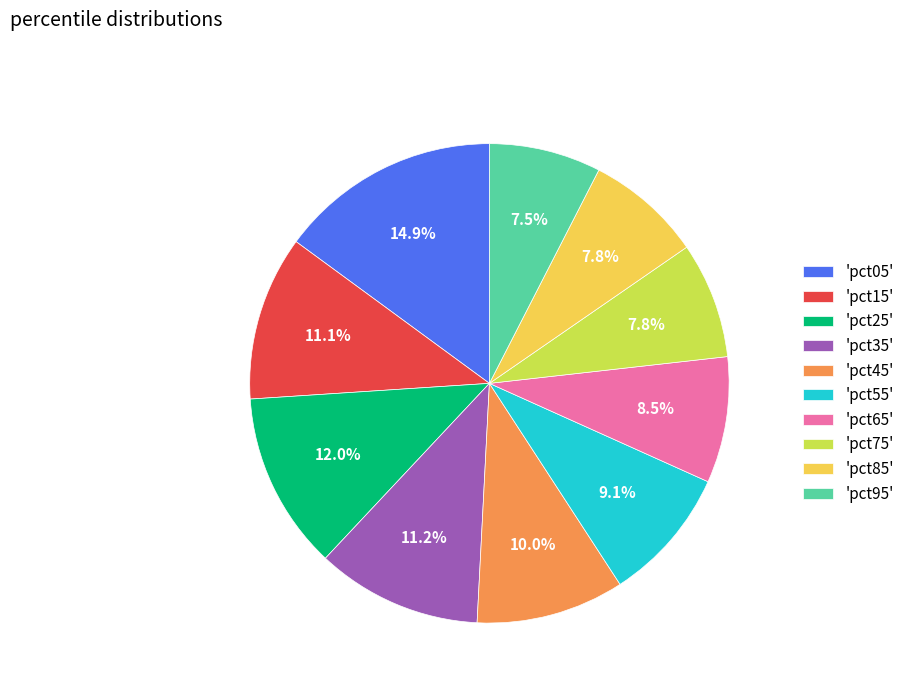

Which category has the biggest portion of the pie?

'pct05'